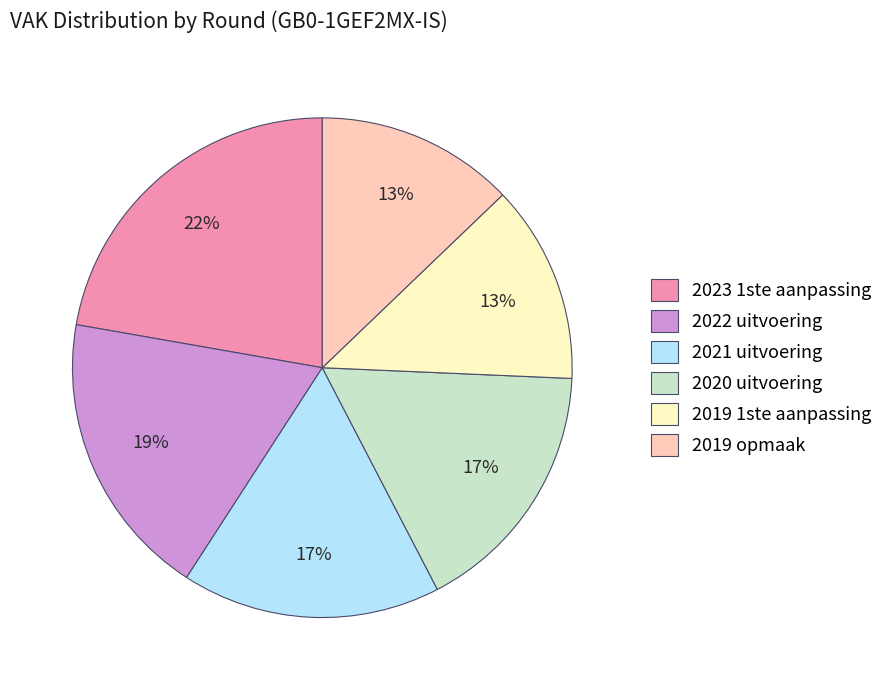

Do 2021 uitvoering and 2023 1ste aanpassing together represent more than half of the pie?

No